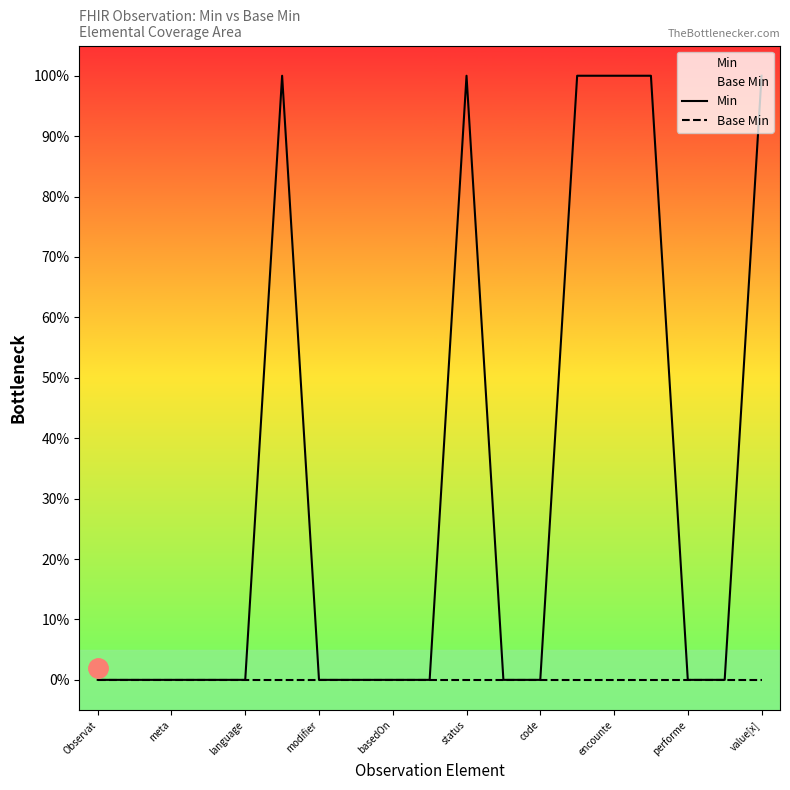

Does the chart display data point markers on the line(s)?

No